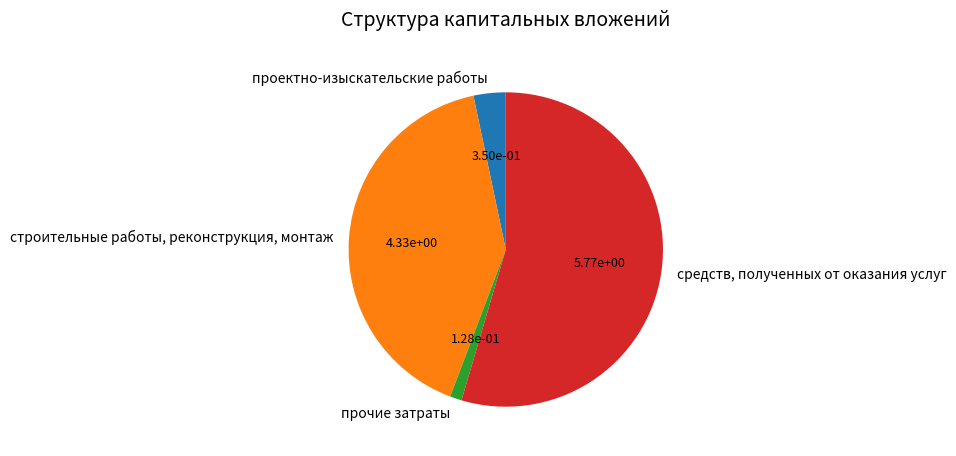

Which slice is the smallest?

прочие затраты